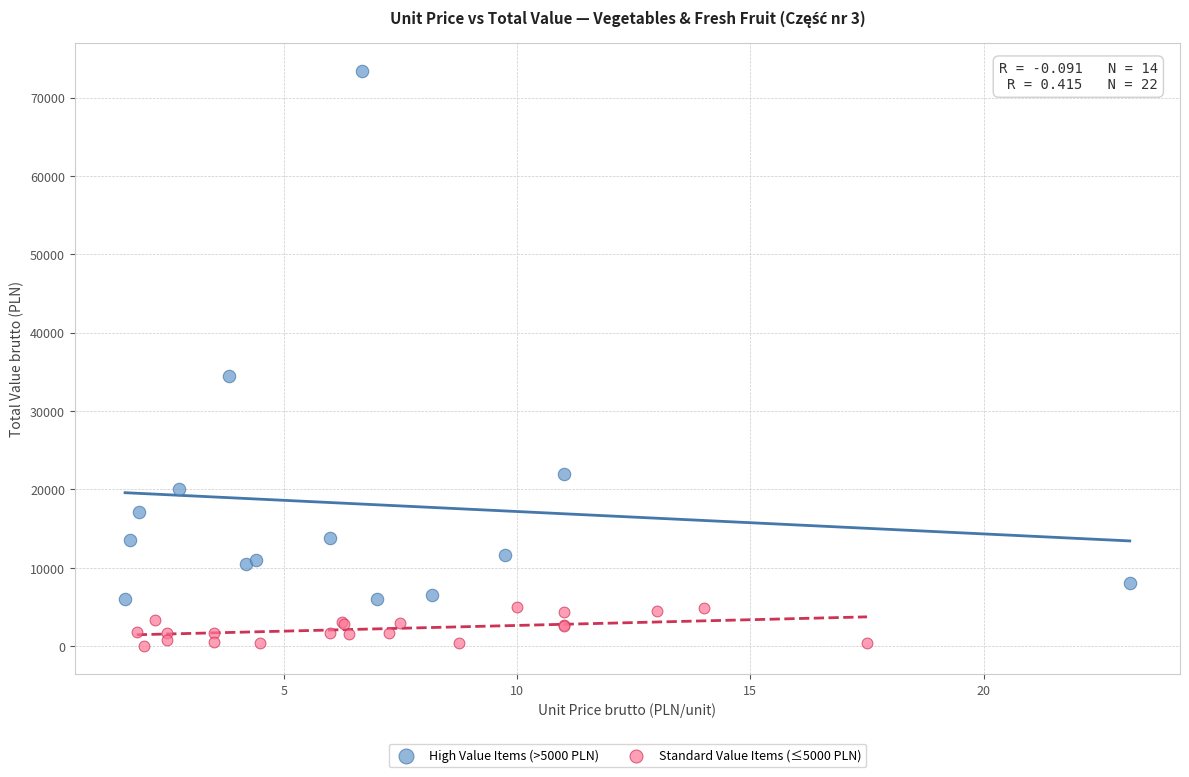

Which series has the widest spread of Y values?

High Value Items (>5000 PLN)